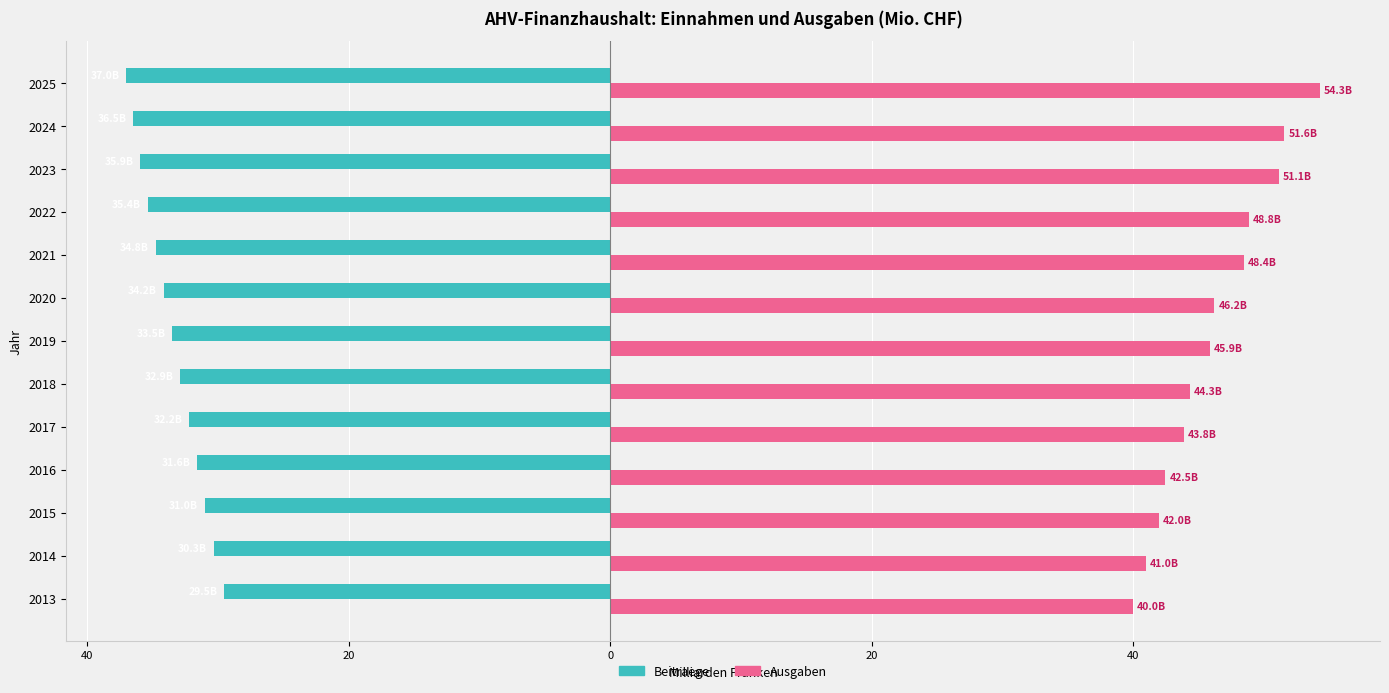

What are all the series names shown in the legend?

Beitraege, Ausgaben